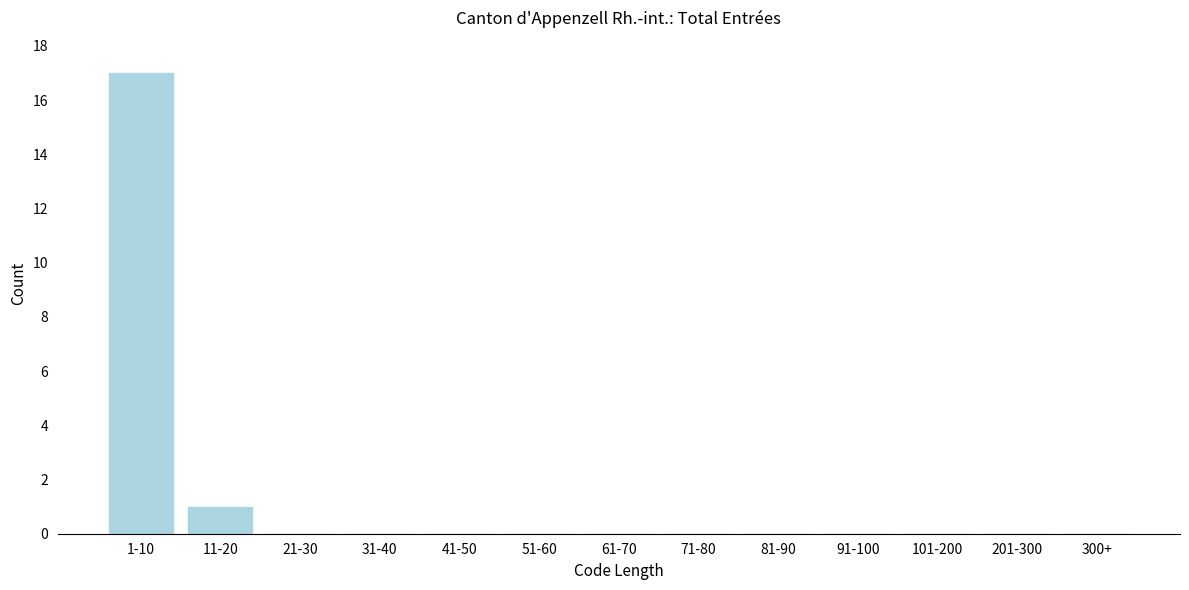

Reading left to right, transcribe all the data shown in this chart.

1-10=17	11-20=1	21-30=0	31-40=0	41-50=0	51-60=0	61-70=0	71-80=0	81-90=0	91-100=0	101-200=0	201-300=0	300+=0